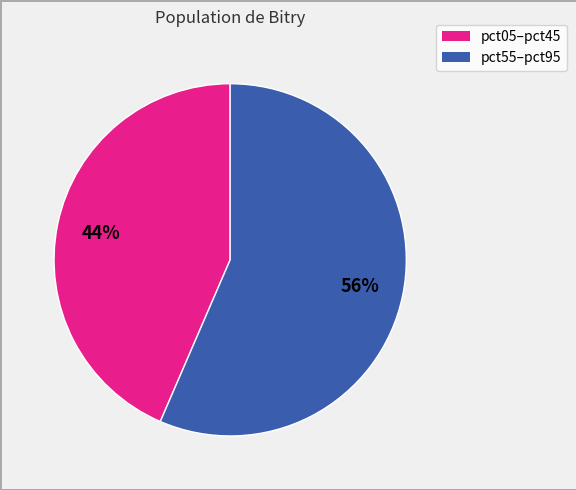

Is there any slice that represents more than half of the pie?

Yes